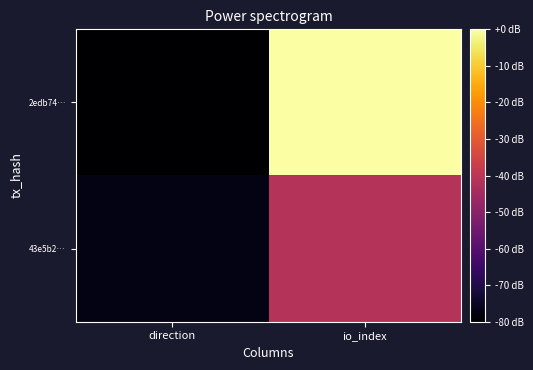

Reading left to right, transcribe all the data shown in this chart.

2edb74…: direction=-80.0	io_index=0.0
43e5b2…: direction=-77.0	io_index=-41.5